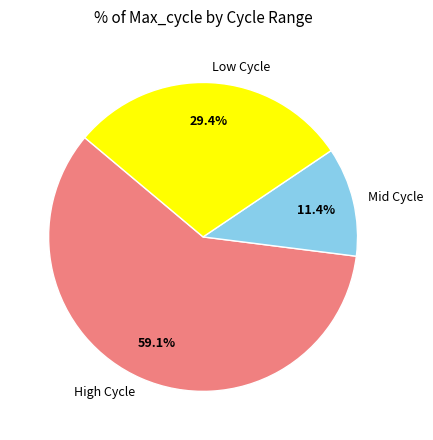

Does Low Cycle represent more than half of the total?

No